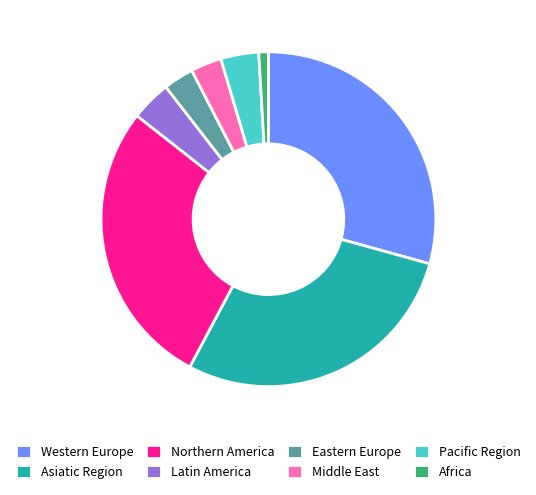

Does Northern America account for over 50% of the chart?

No